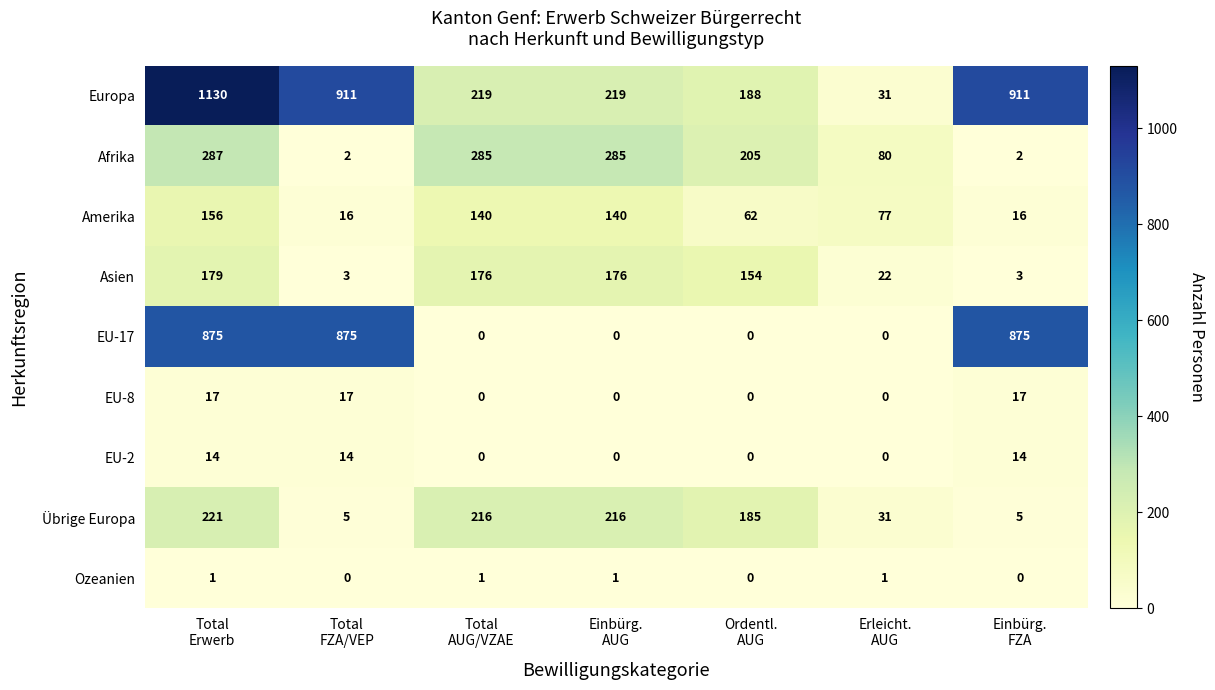

Rank the series at Total
FZA/VEP from highest to lowest value.

Europa, EU-17, EU-8, Amerika, EU-2, Übrige Europa, Asien, Afrika, Ozeanien